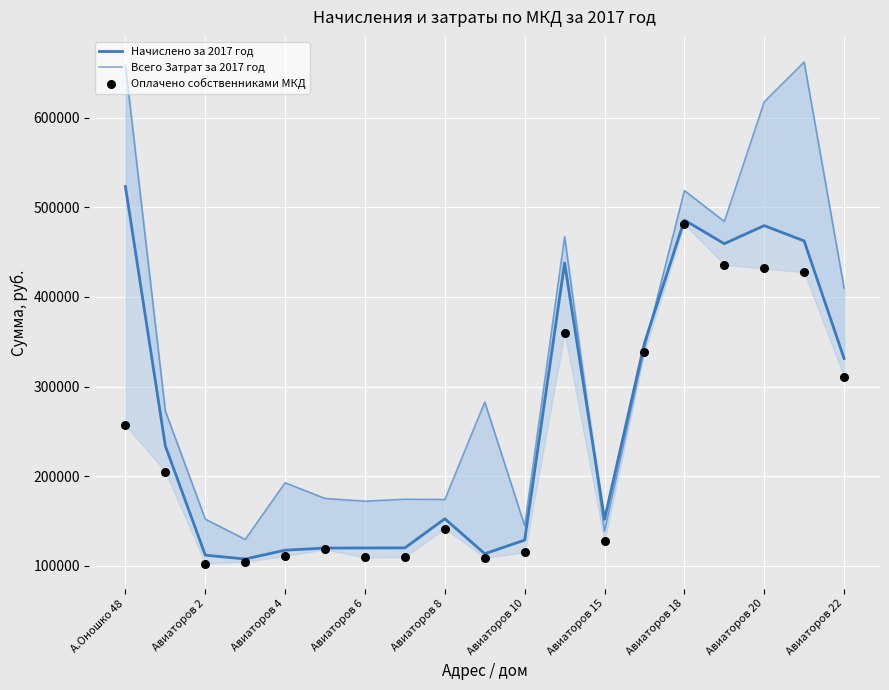

What is the total value across all series at Авиаторов 18?

1485861.4